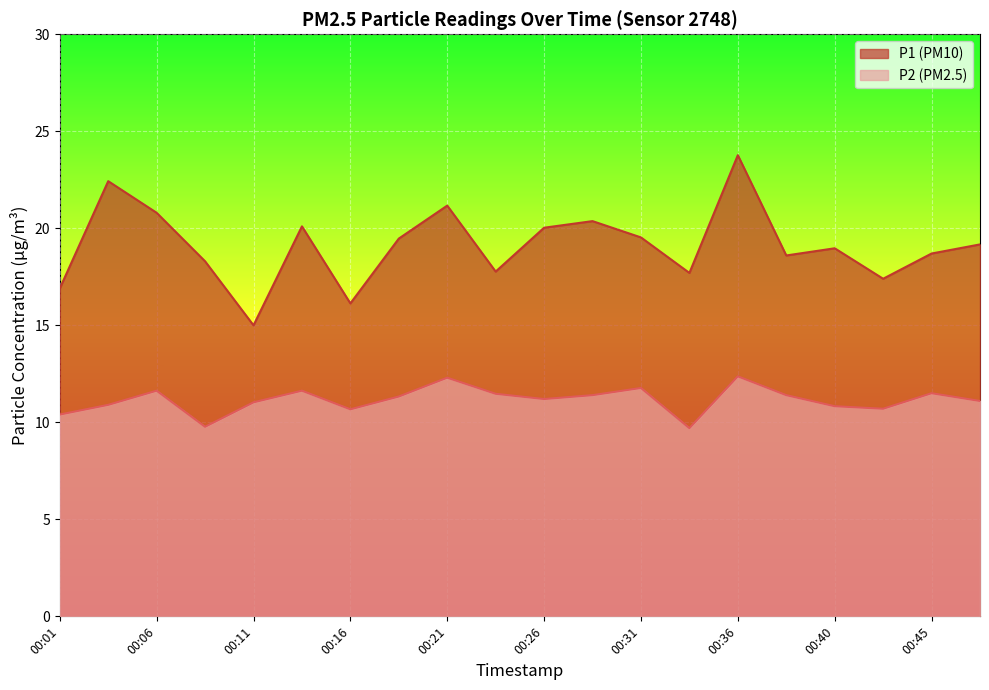

What is the minimum value shown in the chart?

9.7